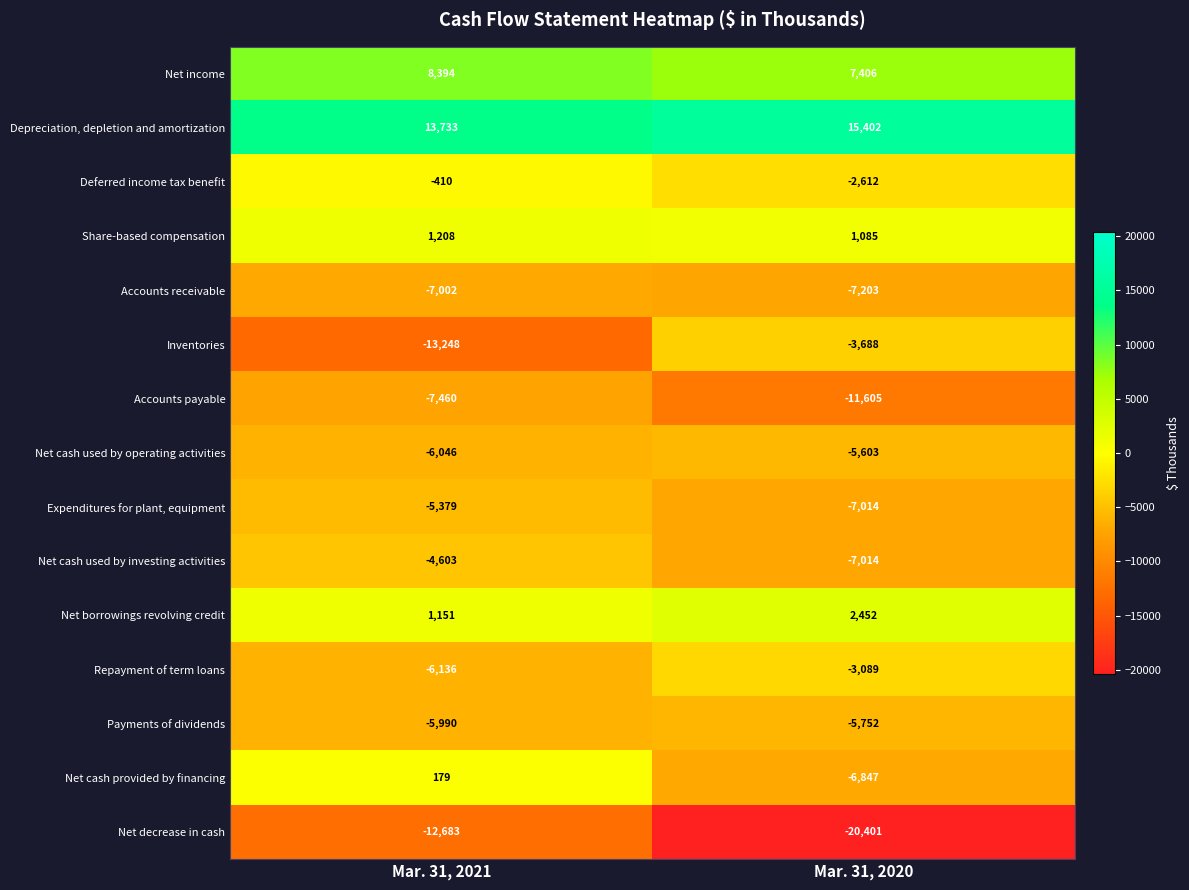

What is the average value of the Net cash used by operating activities series?

-5824